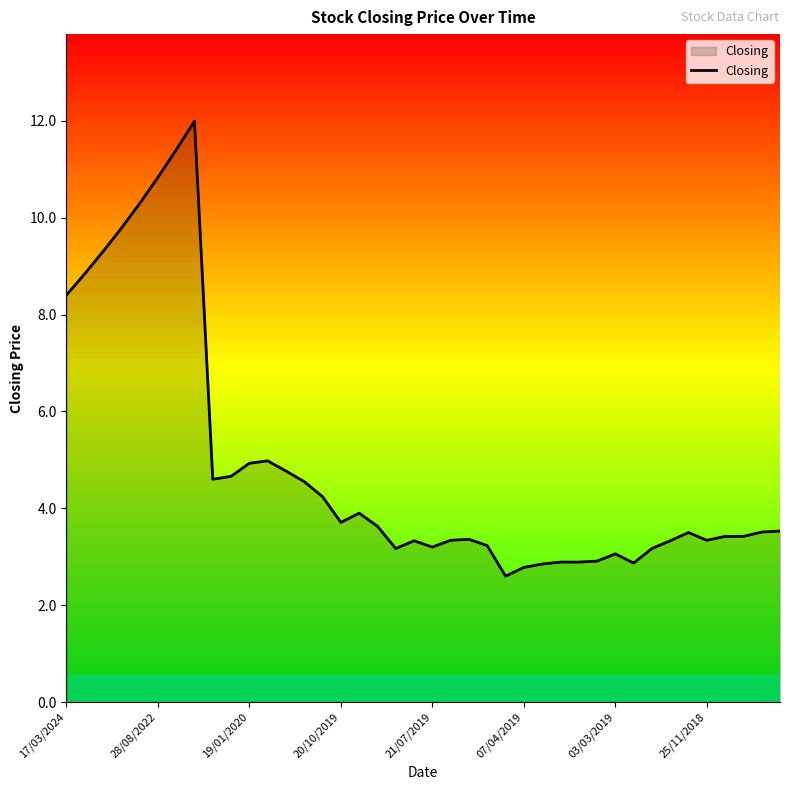

What is the difference between the maximum and minimum values?

9.4